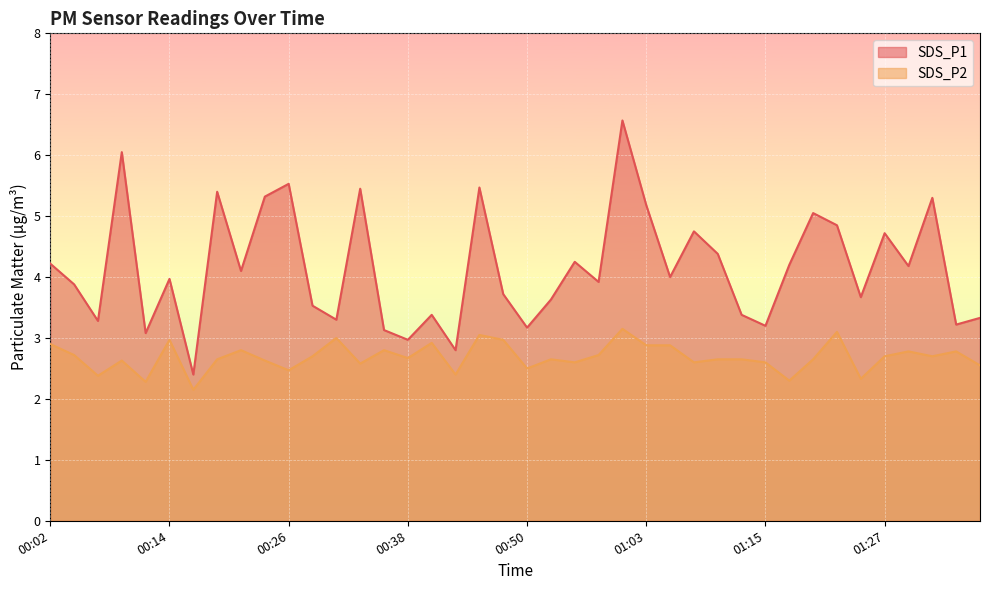

The SDS_P1 series shows 2.2 at 00:04. True or false?

False